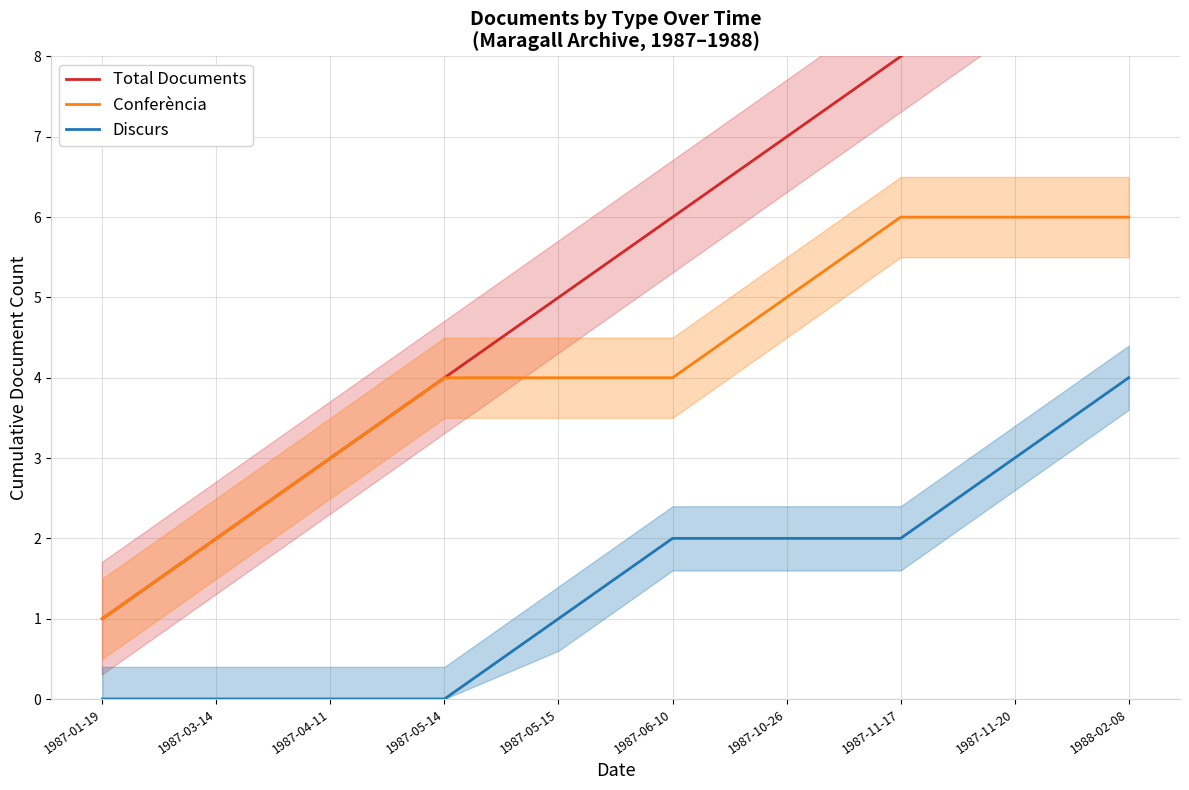

True or false: Conferència and Discurs intersect in this chart.

False